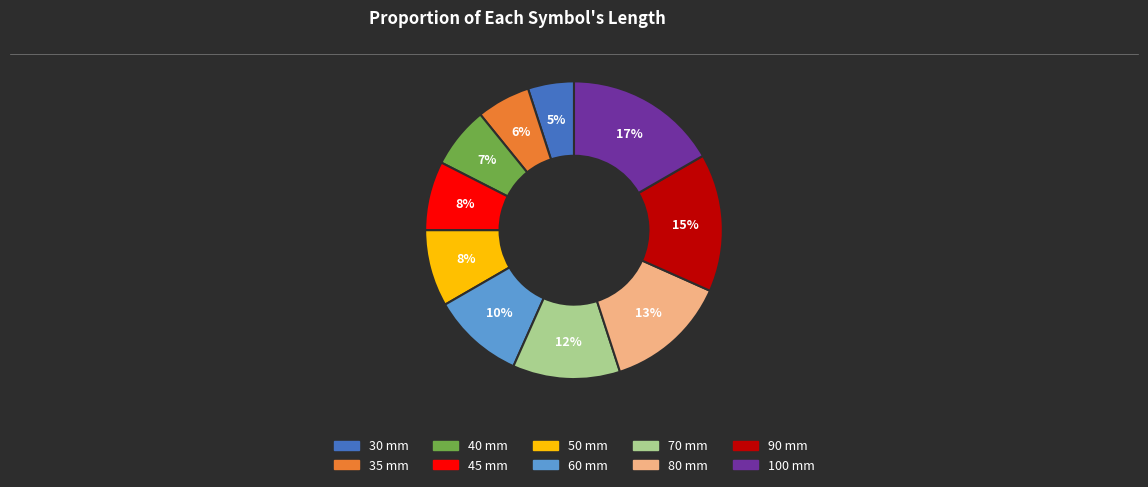

To the nearest percent, what portion does 50 mm represent?

8%